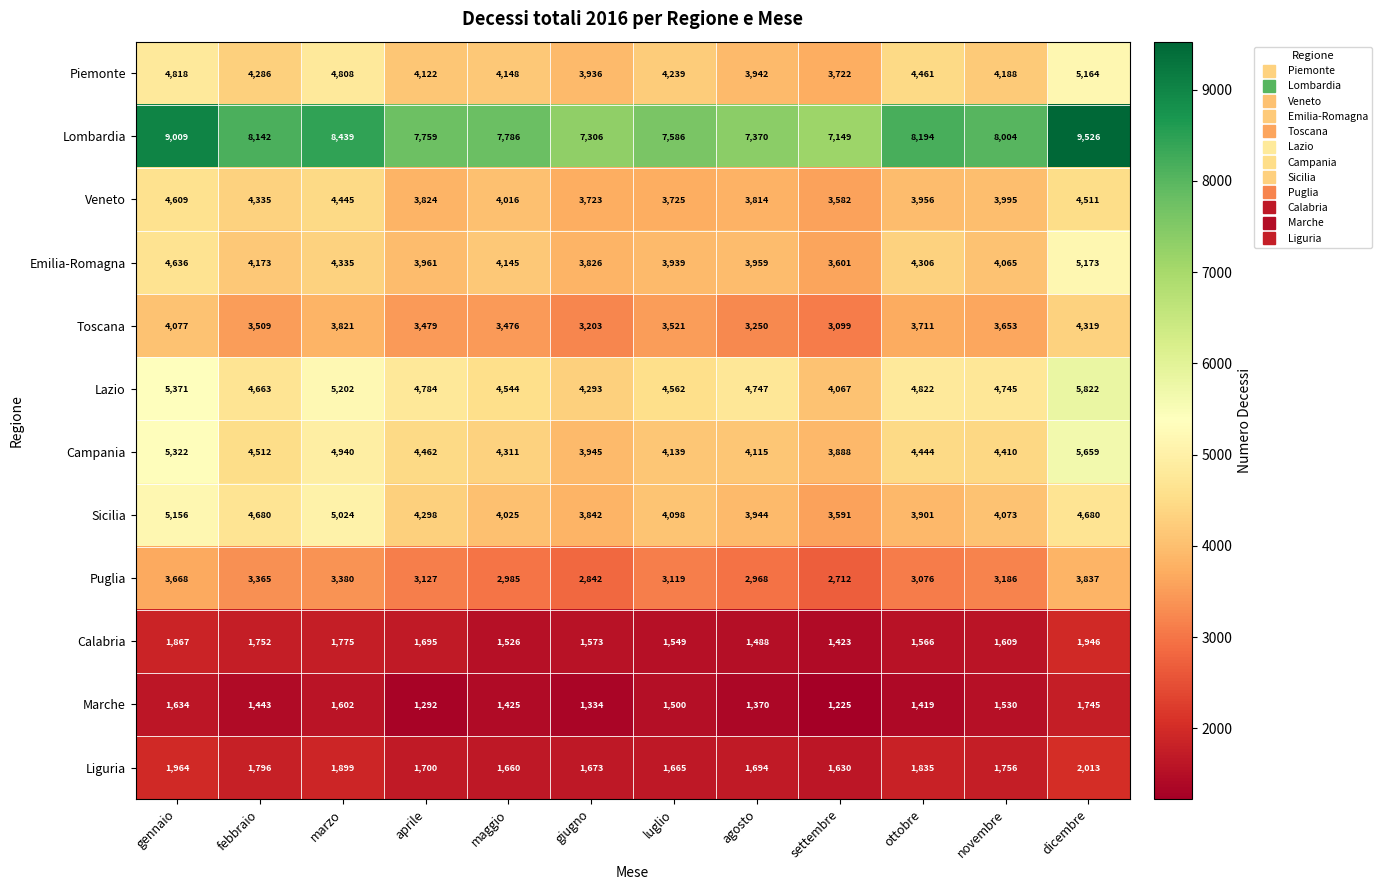

What is the smallest value displayed?

1225